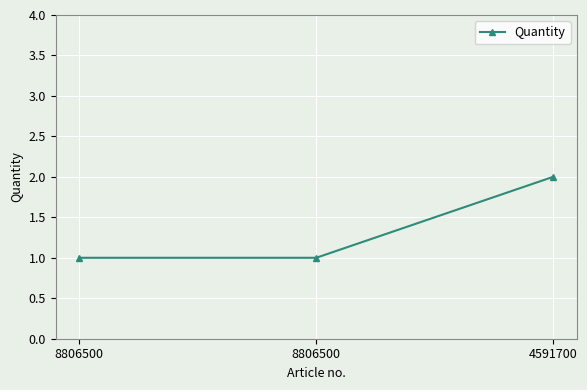

Is this an area chart (filled region under the line)?

No